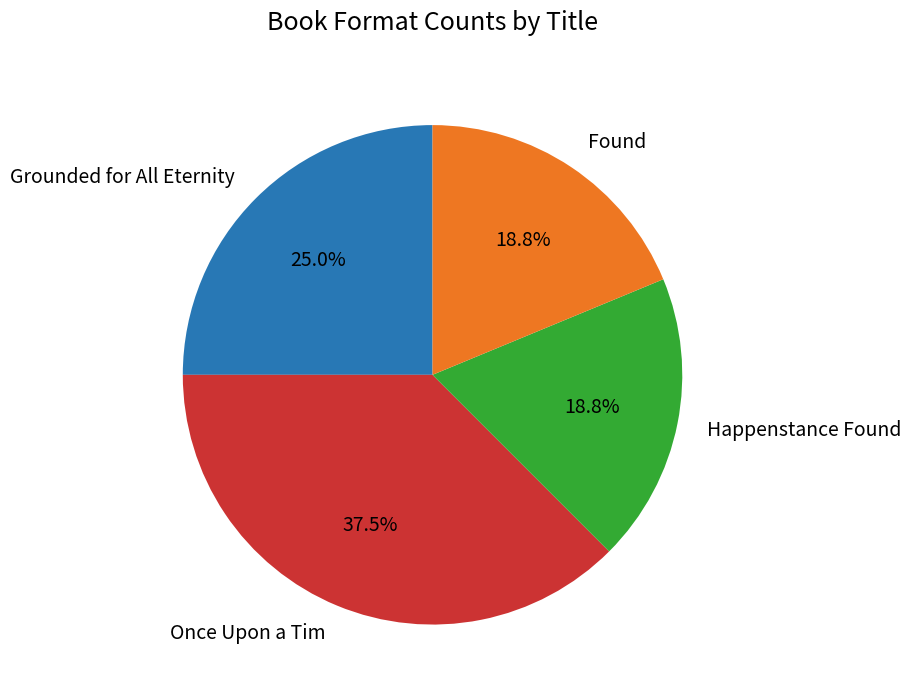

What portion of the pie excludes Grounded for All Eternity?

75.0%